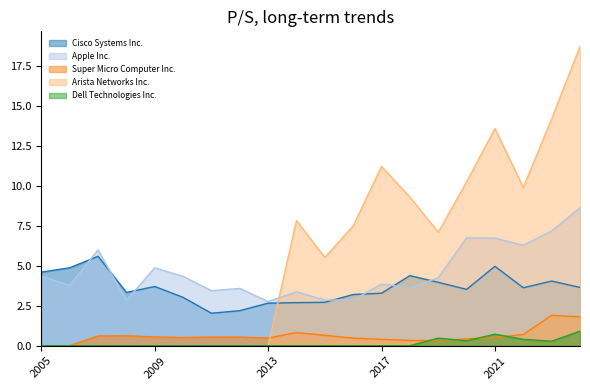

Where is the first local minimum for Super Micro Computer Inc.?

2010-09-21